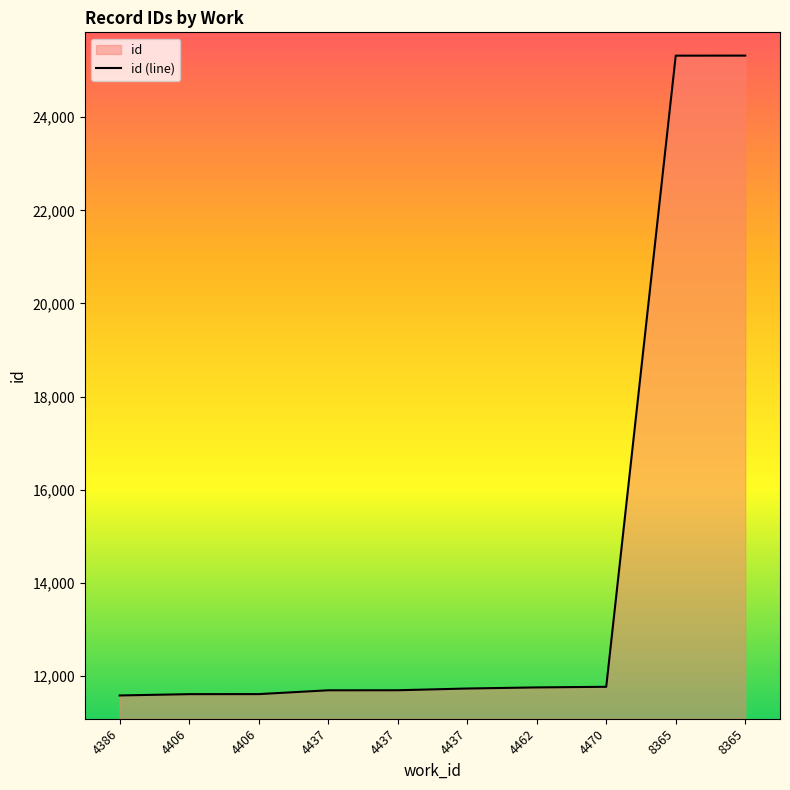

What is the value of the 10th point from the left?

25324